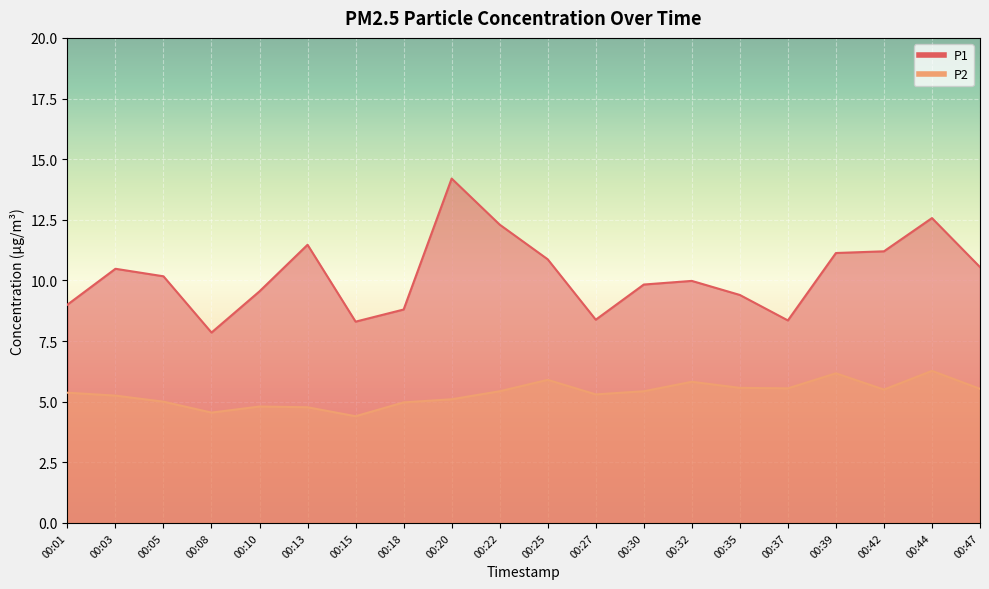

Where is the first local maximum for P1?

00:03